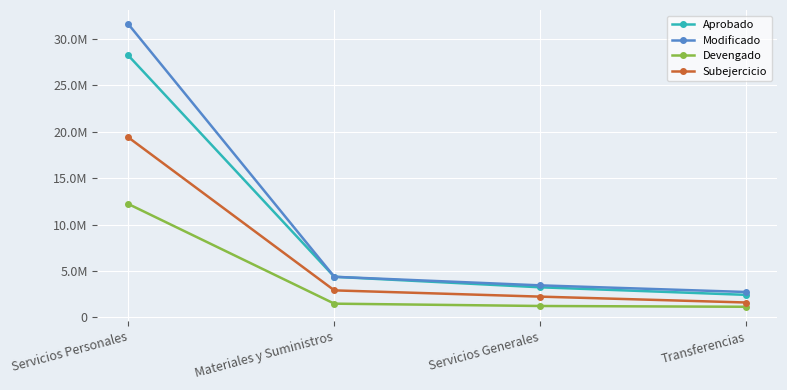

What are all the series names shown in the legend?

Aprobado, Modificado, Devengado, Subejercicio